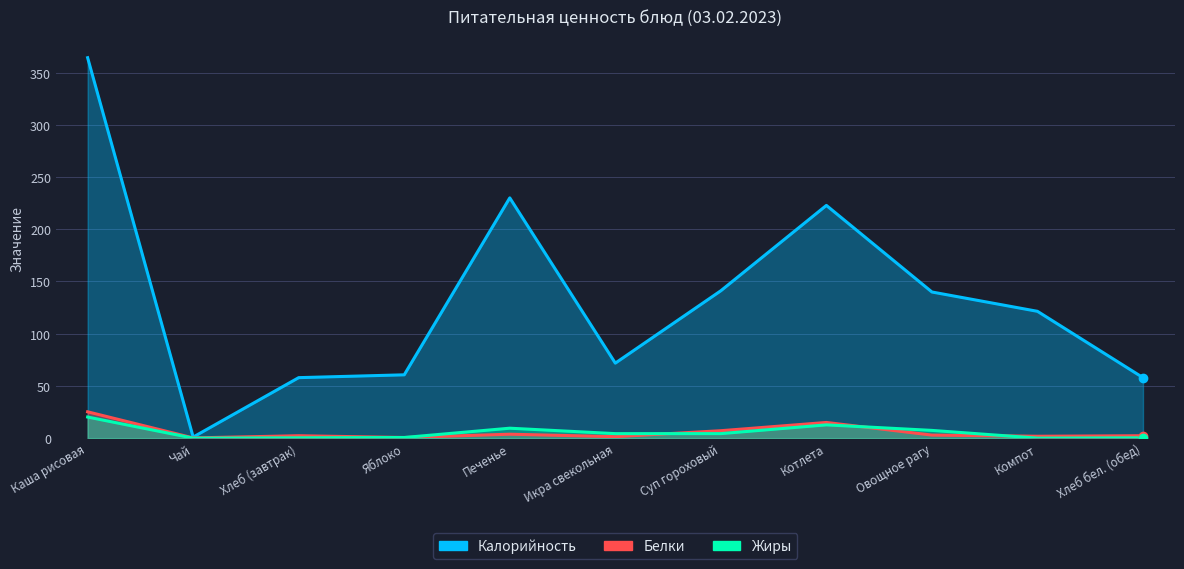

Rank the series by their maximum value, from lowest to highest.

Жиры, Белки, Калорийность